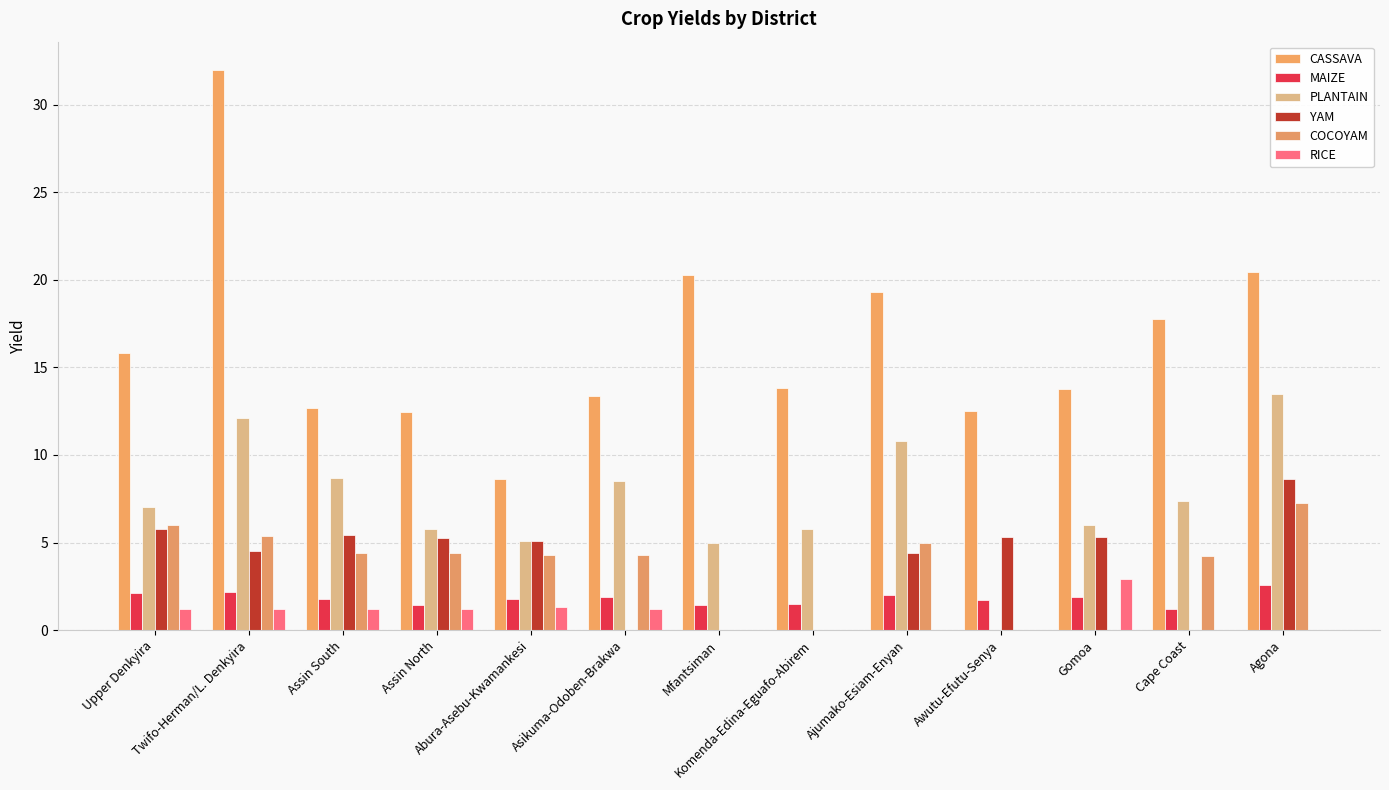

What are all the series names shown in the legend?

CASSAVA, MAIZE, PLANTAIN, YAM, COCOYAM, RICE